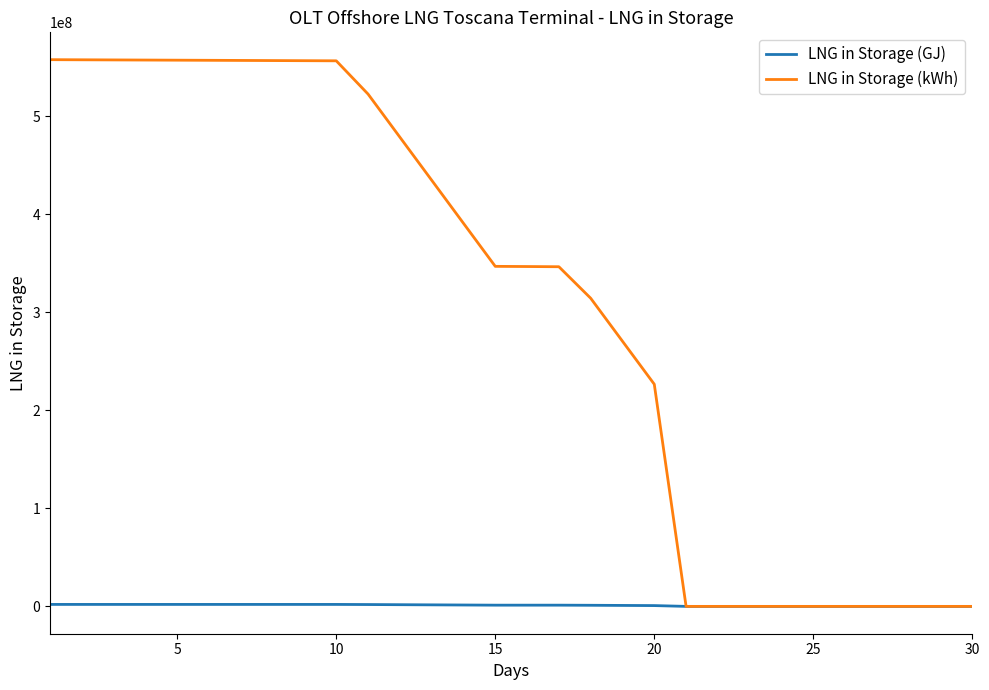

Does the chart display data point markers on the line(s)?

No